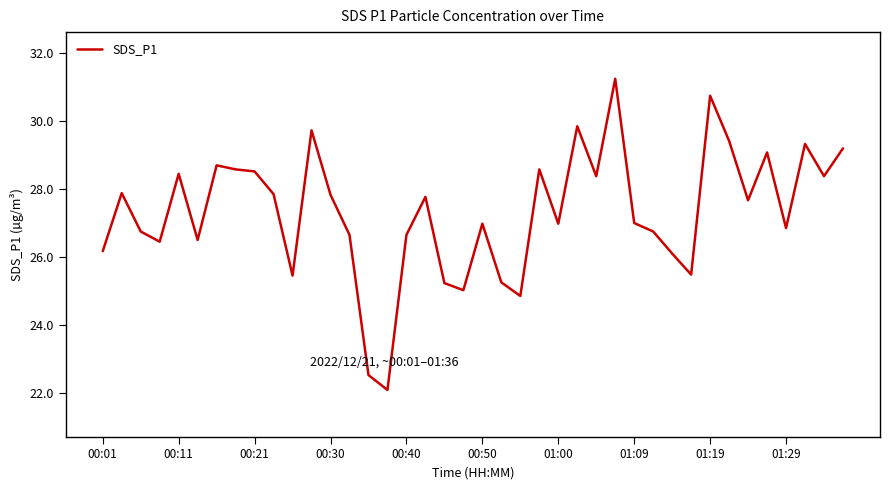

What is the minimum value shown in the chart?

22.1